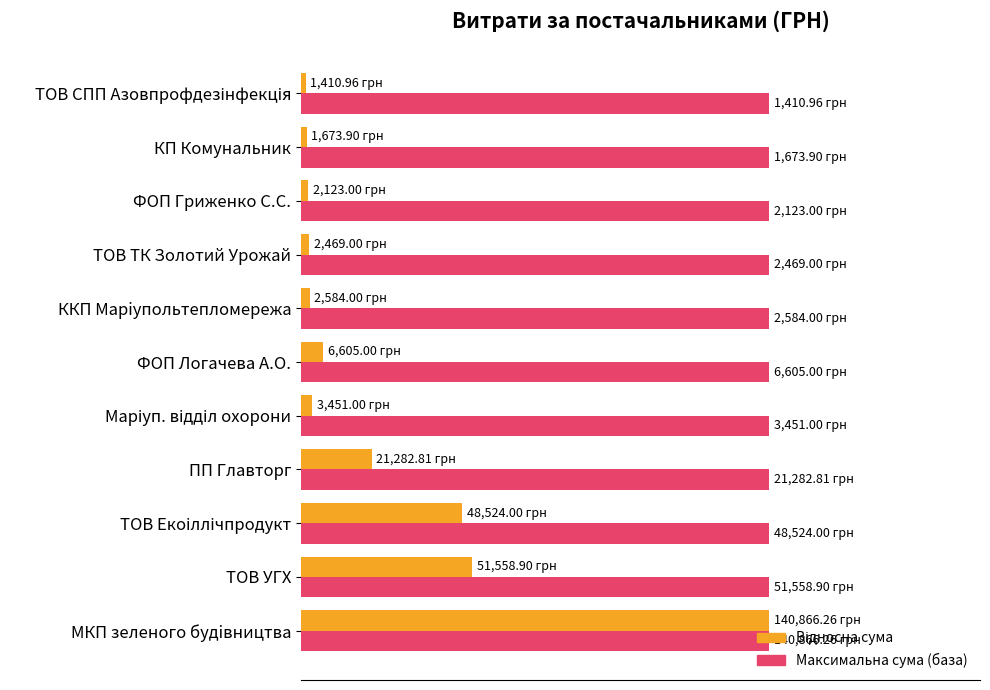

Count the number of data series in this chart.

2